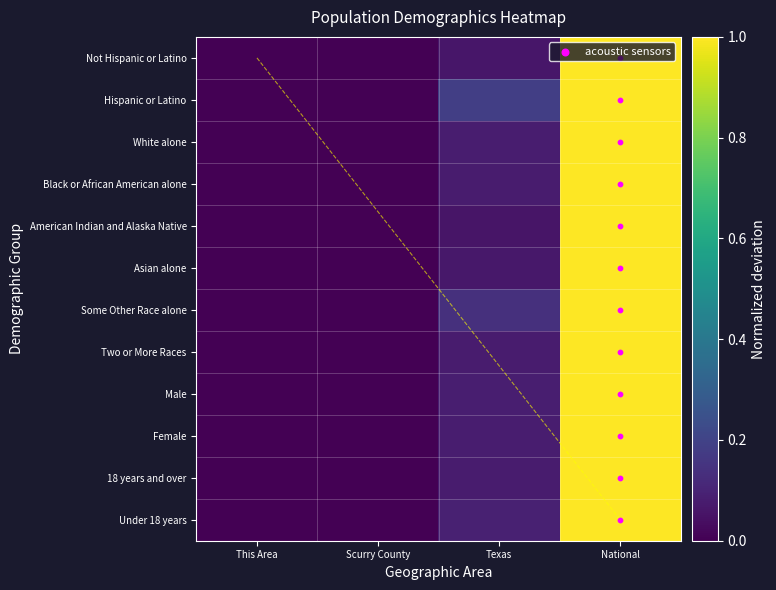

Reading right to left, extract all data points from this chart.

Not Hispanic or Latino: National=1.0	Texas=0.1	Scurry County=0.0	This Area=0.0
Hispanic or Latino: National=1.0	Texas=0.2	Scurry County=0.0	This Area=0.0
White alone: National=1.0	Texas=0.1	Scurry County=0.0	This Area=0.0
Black or African American alone: National=1.0	Texas=0.1	Scurry County=0.0	This Area=0.0
American Indian and Alaska Native: National=1.0	Texas=0.1	Scurry County=0.0	This Area=0.0
Asian alone: National=1.0	Texas=0.1	Scurry County=0.0	This Area=0.0
Some Other Race alone: National=1.0	Texas=0.1	Scurry County=0.0	This Area=0.0
Two or More Races: National=1.0	Texas=0.1	Scurry County=0.0	This Area=0.0
Male: National=1.0	Texas=0.1	Scurry County=0.0	This Area=0.0
Female: National=1.0	Texas=0.1	Scurry County=0.0	This Area=0.0
18 years and over: National=1.0	Texas=0.1	Scurry County=0.0	This Area=0.0
Under 18 years: National=1.0	Texas=0.1	Scurry County=0.0	This Area=0.0